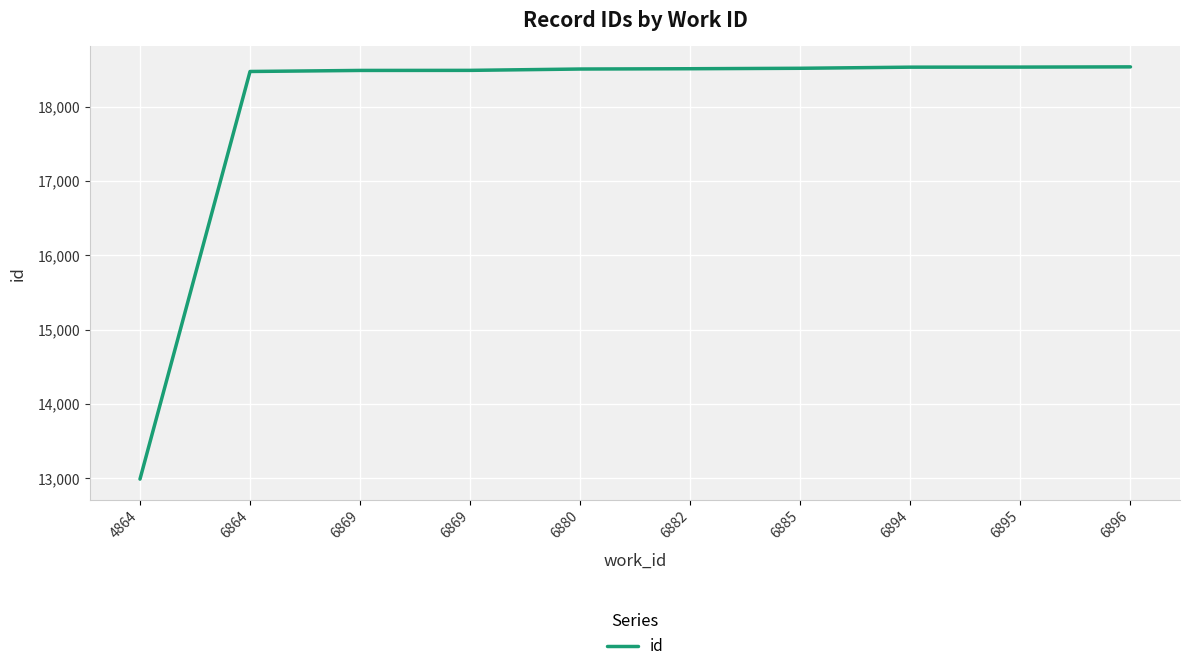

True or false: the data has more than 2 interior local peaks.

False